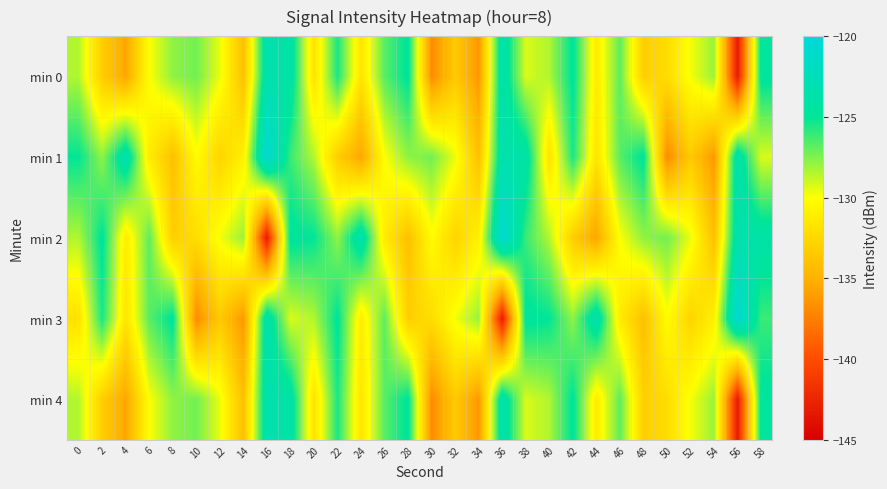

Reading right to left, list all the values displayed in this chart.

min 0: 58=-124.6	56=-143.1	54=-128.0	52=-129.8	50=-132.2	48=-133.1	46=-126.8	44=-131.2	42=-124.8	40=-128.4	38=-129.3	36=-123.5	34=-136.3	32=-133.5	30=-136.9	28=-124.8	26=-126.7	24=-131.7	22=-125.5	20=-131.9	18=-123.9	16=-123.4	14=-134.1	12=-129.6	10=-127.3	8=-127.8	6=-130.0	4=-135.6	2=-133.2	0=-128.5
min 1: 58=-129.3	56=-123.5	54=-136.3	52=-133.5	50=-136.9	48=-124.8	46=-126.7	44=-131.7	42=-125.5	40=-131.9	38=-123.9	36=-123.4	34=-134.1	32=-129.6	30=-127.3	28=-127.8	26=-130.0	24=-135.6	22=-133.2	20=-128.5	18=-126.2	16=-120.6	14=-130.9	12=-132.8	10=-130.2	8=-134.1	6=-131.2	4=-123.4	2=-127.8	0=-125.0
min 2: 58=-123.9	56=-123.4	54=-134.1	52=-129.6	50=-127.3	48=-127.8	46=-130.0	44=-135.6	42=-133.2	40=-128.5	38=-126.2	36=-120.6	34=-130.9	32=-132.8	30=-130.2	28=-134.1	26=-131.2	24=-123.4	22=-127.8	20=-125.0	18=-124.6	16=-143.1	14=-128.0	12=-129.8	10=-132.2	8=-133.1	6=-126.8	4=-131.2	2=-124.8	0=-128.4
min 3: 58=-126.2	56=-120.6	54=-130.9	52=-132.8	50=-130.2	48=-134.1	46=-131.2	44=-123.4	42=-127.8	40=-125.0	38=-124.6	36=-143.1	34=-128.0	32=-129.8	30=-132.2	28=-133.1	26=-126.8	24=-131.2	22=-124.8	20=-128.4	18=-129.3	16=-123.5	14=-136.3	12=-133.5	10=-136.9	8=-124.8	6=-126.7	4=-131.7	2=-125.5	0=-131.9
min 4: 58=-124.6	56=-143.1	54=-128.0	52=-129.8	50=-132.2	48=-133.1	46=-126.8	44=-131.2	42=-124.8	40=-128.4	38=-129.3	36=-123.5	34=-136.3	32=-133.5	30=-136.9	28=-124.8	26=-126.7	24=-131.7	22=-125.5	20=-131.9	18=-123.9	16=-123.4	14=-134.1	12=-129.6	10=-127.3	8=-127.8	6=-130.0	4=-135.6	2=-133.2	0=-128.5